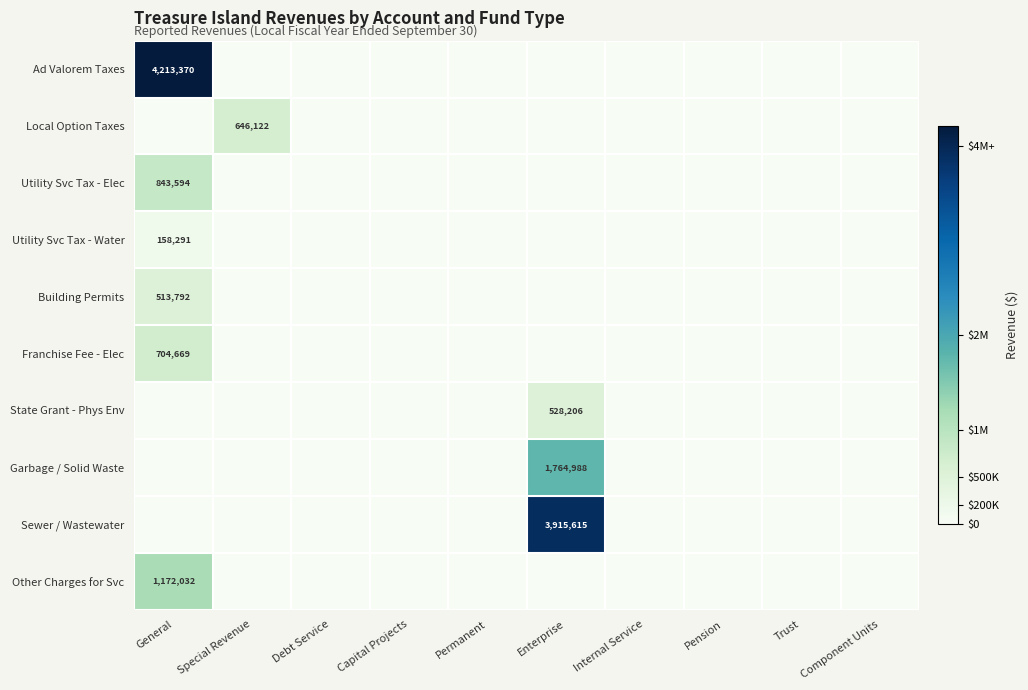

Which has a higher value, Component Units or Internal Service?

Component Units